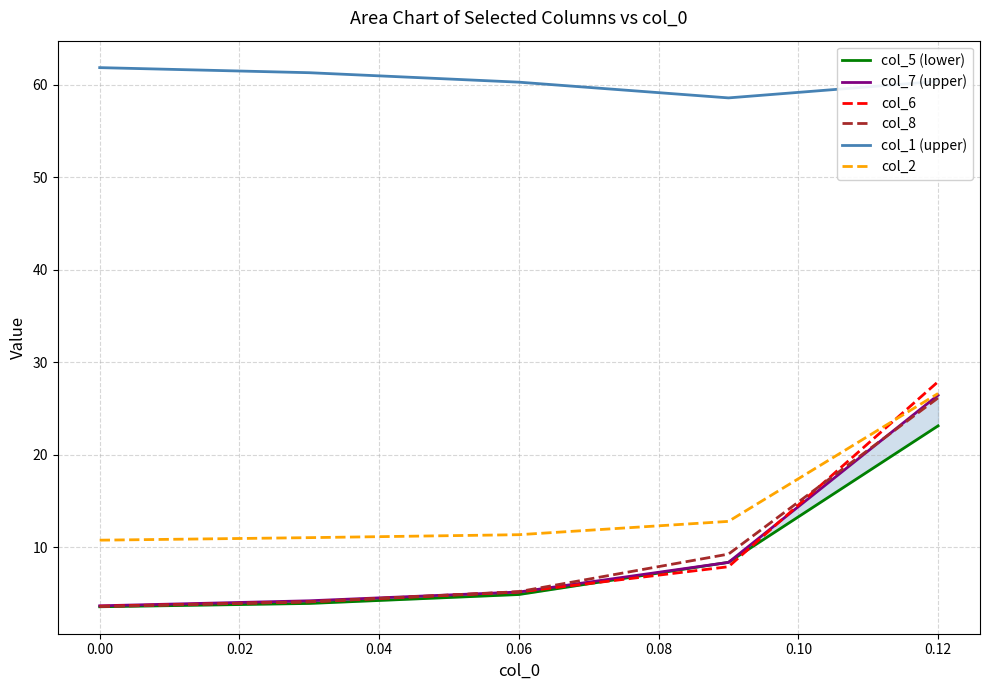

The col_1 (upper) series shows 61.8 at 0.00. True or false?

True